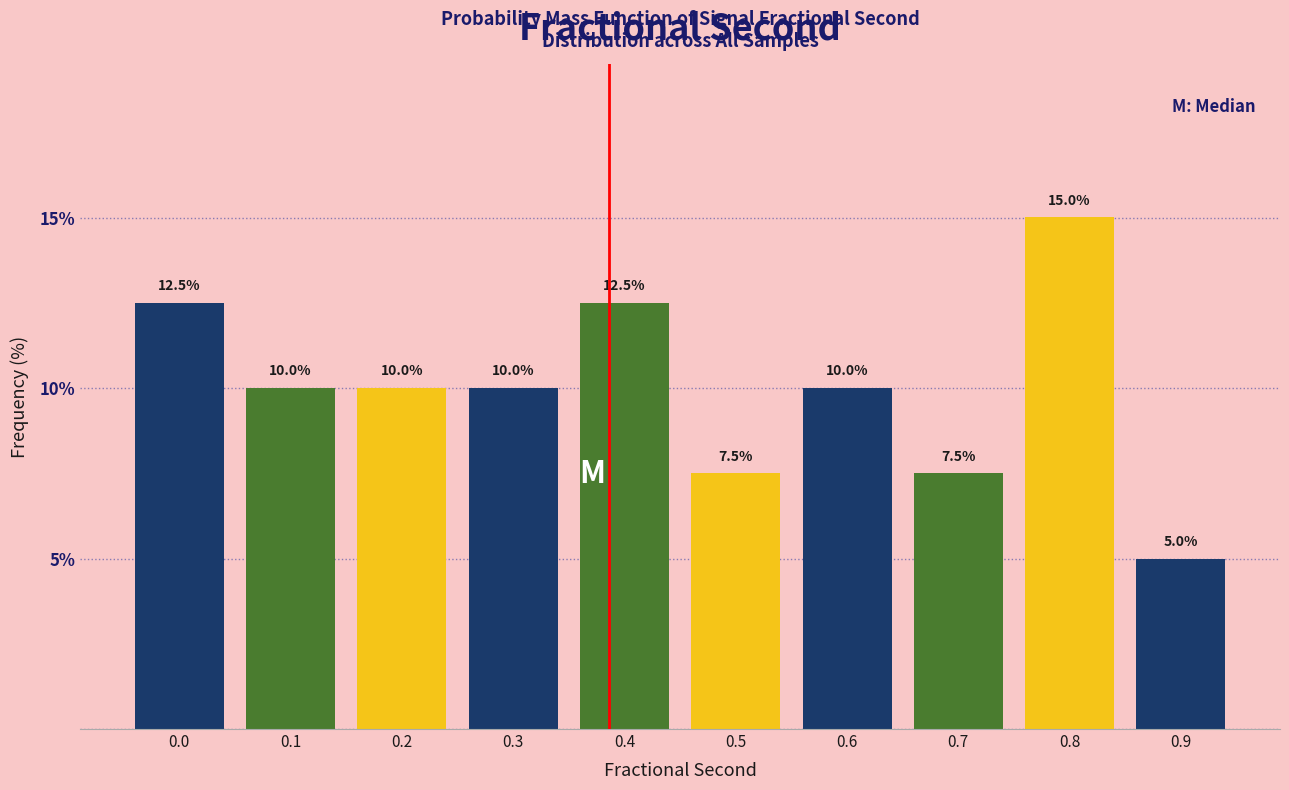

Reading left to right, list all the values displayed in this chart.

0.0=12.5	0.1=10.0	0.2=10.0	0.3=10.0	0.4=12.5	0.5=7.5	0.6=10.0	0.7=7.5	0.8=15.0	0.9=5.0